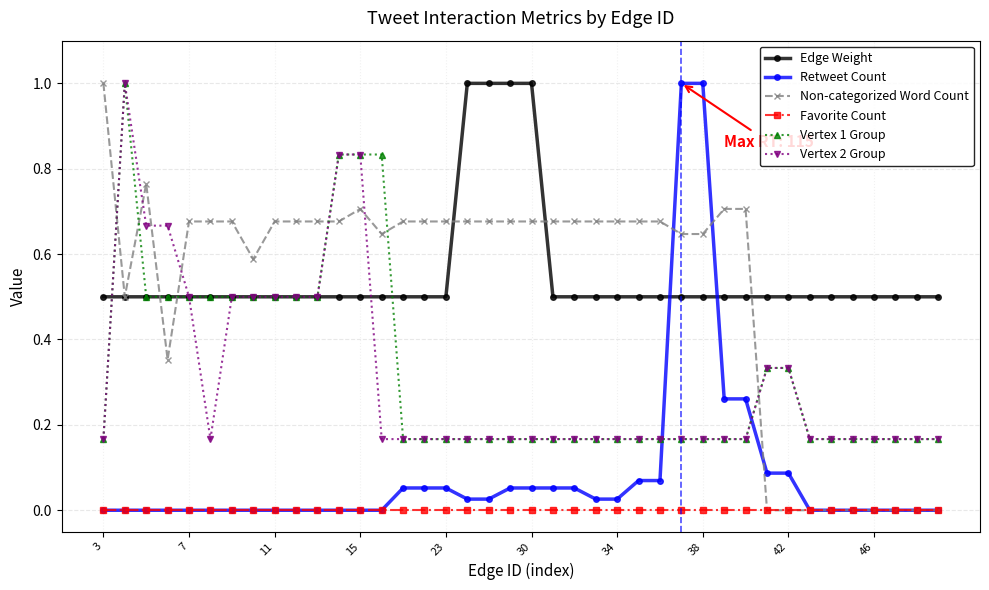

True or false: Vertex 2 Group and Favorite Count intersect in this chart.

False